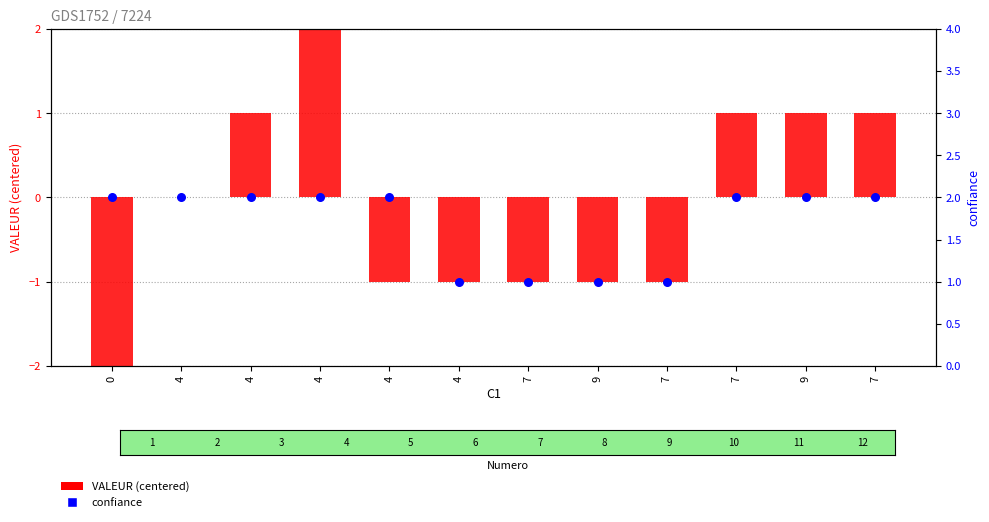

At which category is the sum across all series the highest?

4